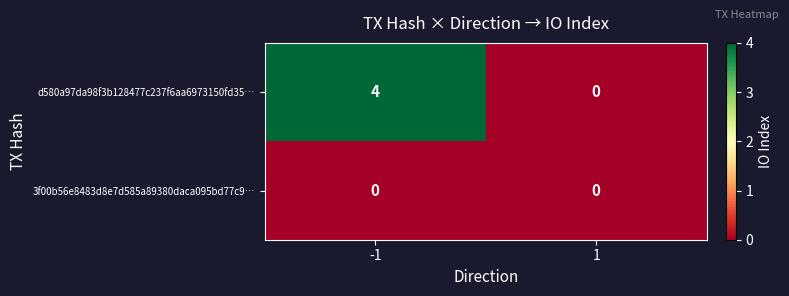

Is the value of d580a97da98f3b128477c237f6aa6973150fd35… at -1 greater than the value of 3f00b56e8483d8e7d585a89380daca095bd77c9… at 1?

Yes